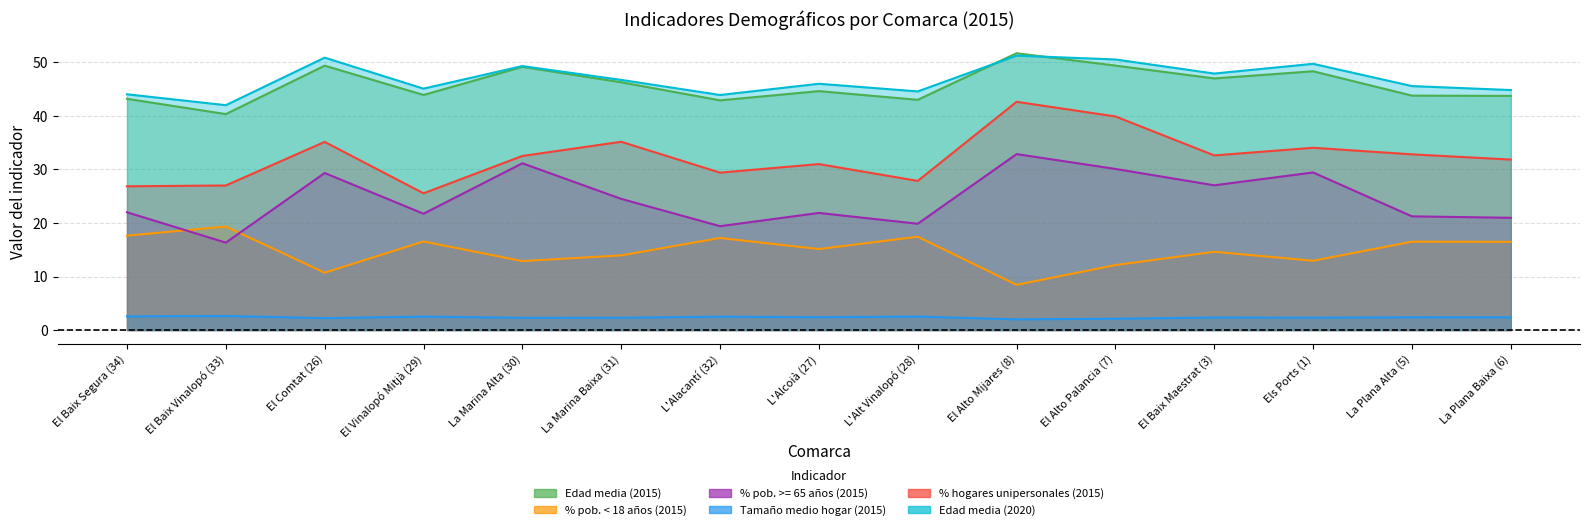

How many values in the % hogares unipersonales (2015) series are below 32?

7